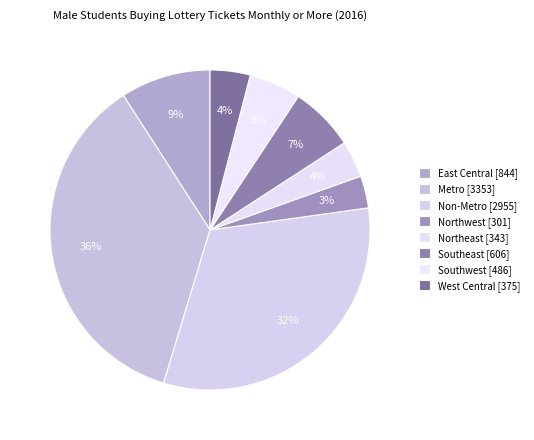

To the nearest percent, what is the average slice percentage?

12%